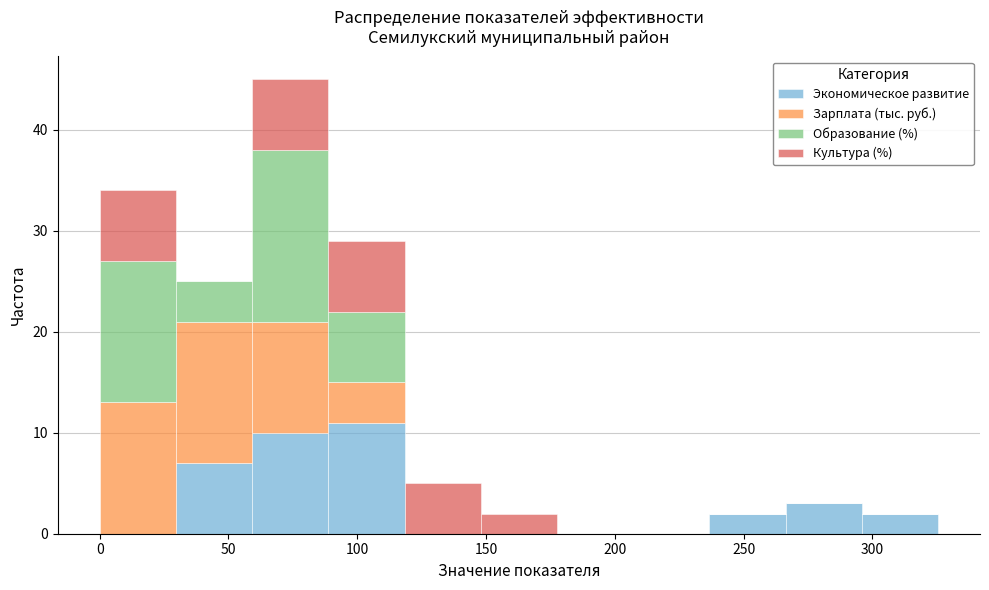

Reading left to right, list every stacked bar in this chart as the range it spans on the x-axis followed by its total height. Neither the bar edges nor the heights are printed on the chart, so give them approximately, as read against the axes.

0 to 30: 34
30 to 60: 25
60 to 90: 45
90 to 120: 29
120 to 150: 5
150 to 180: 2
180 to 205: 0
205 to 235: 0
235 to 265: 2
265 to 295: 3
295 to 325: 2